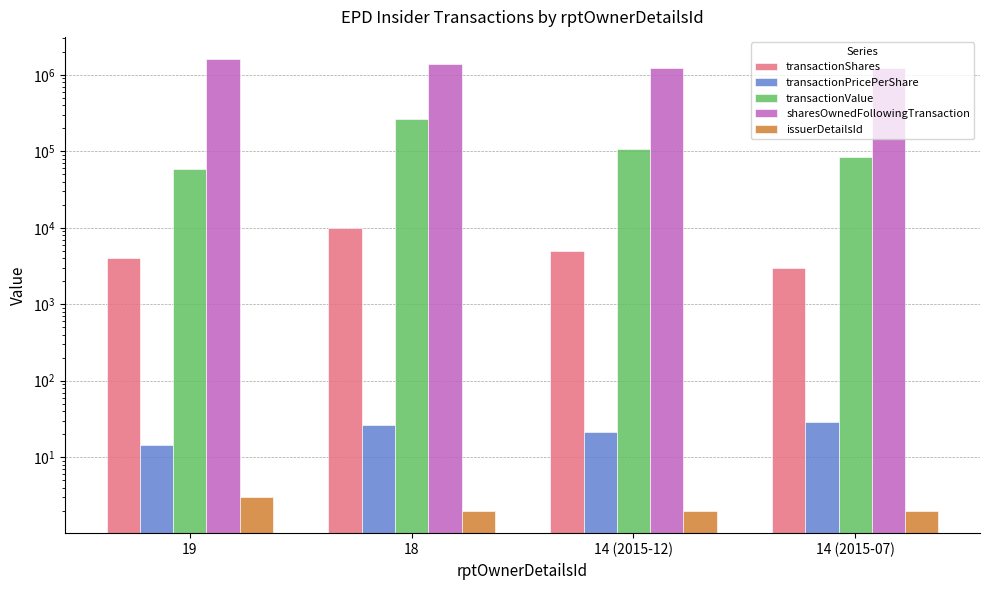

What is the maximum value shown in the chart?

1593513.0